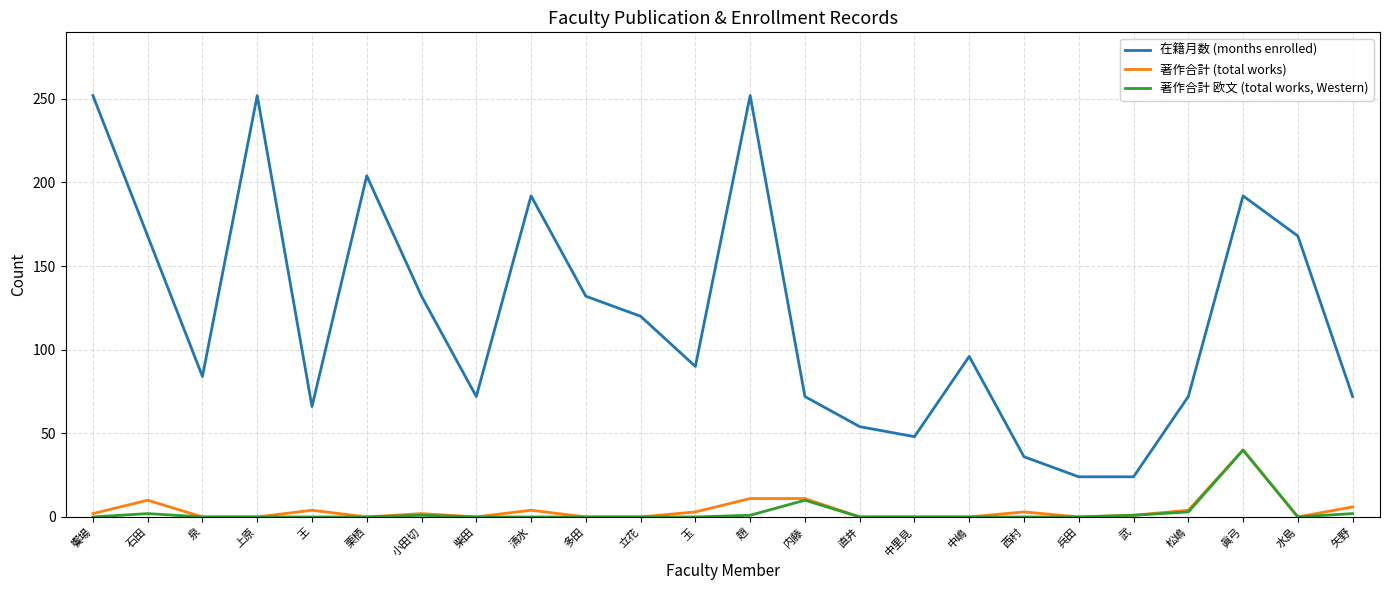

True or false: 在籍月数 (months enrolled) and 著作合計 欧文 (total works, Western) cross at least once.

False